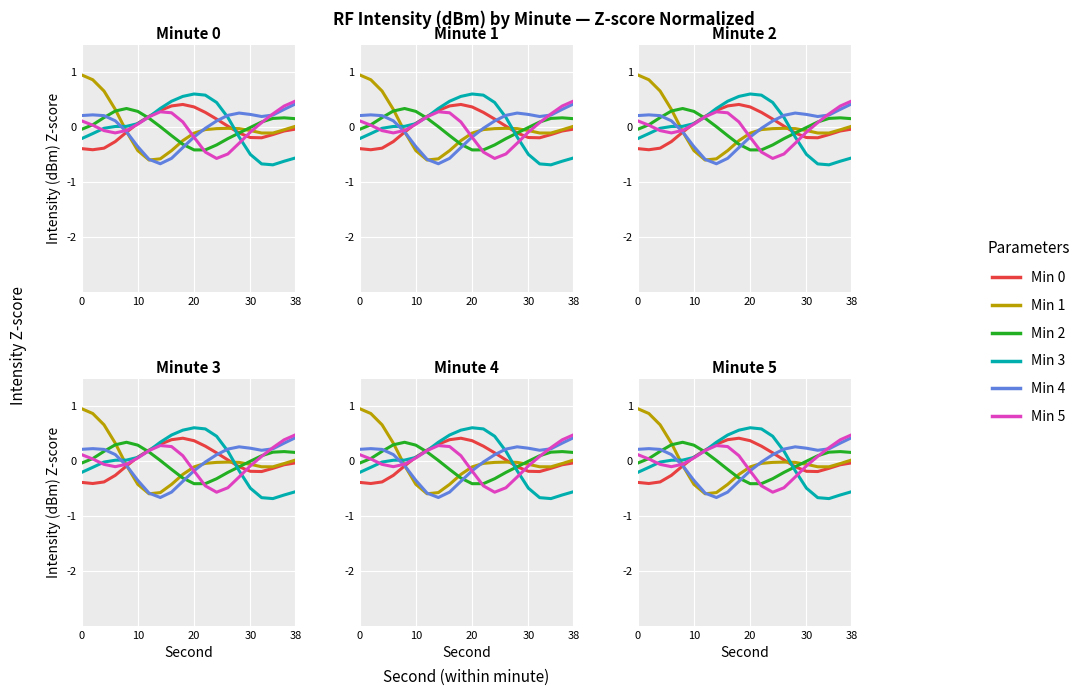

At which label does minute 4 reach its peak?

38